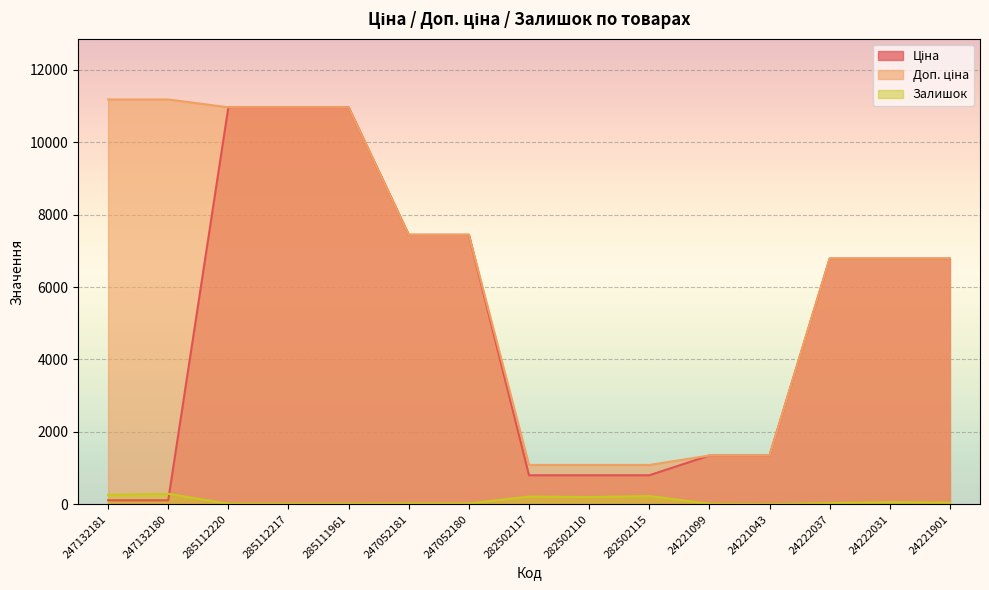

What is the sum of the Доп. ціна values at 24221043 and 285111961?

12312.4